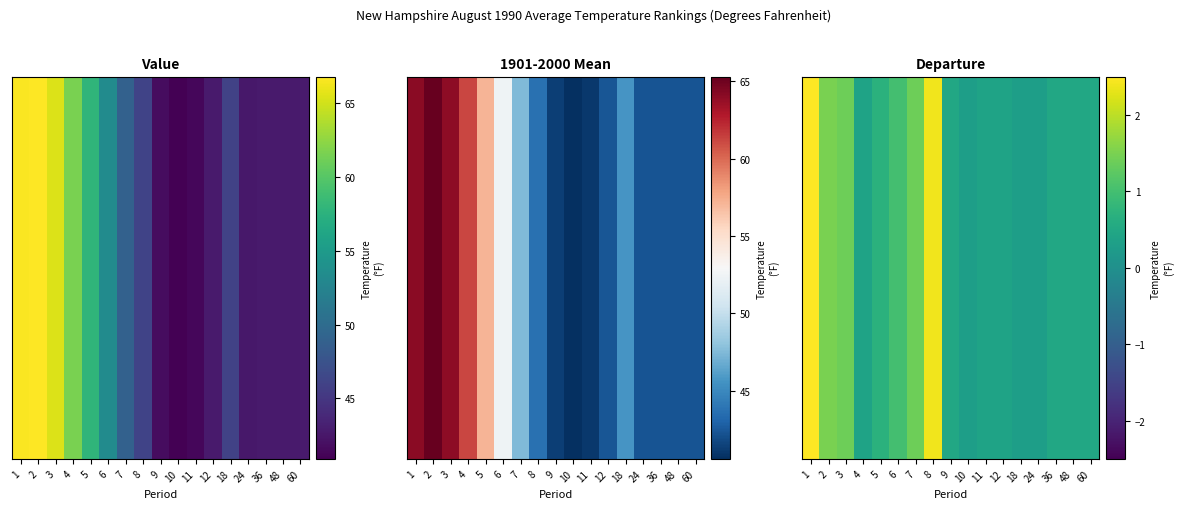

Count the number of categories in the chart.

17